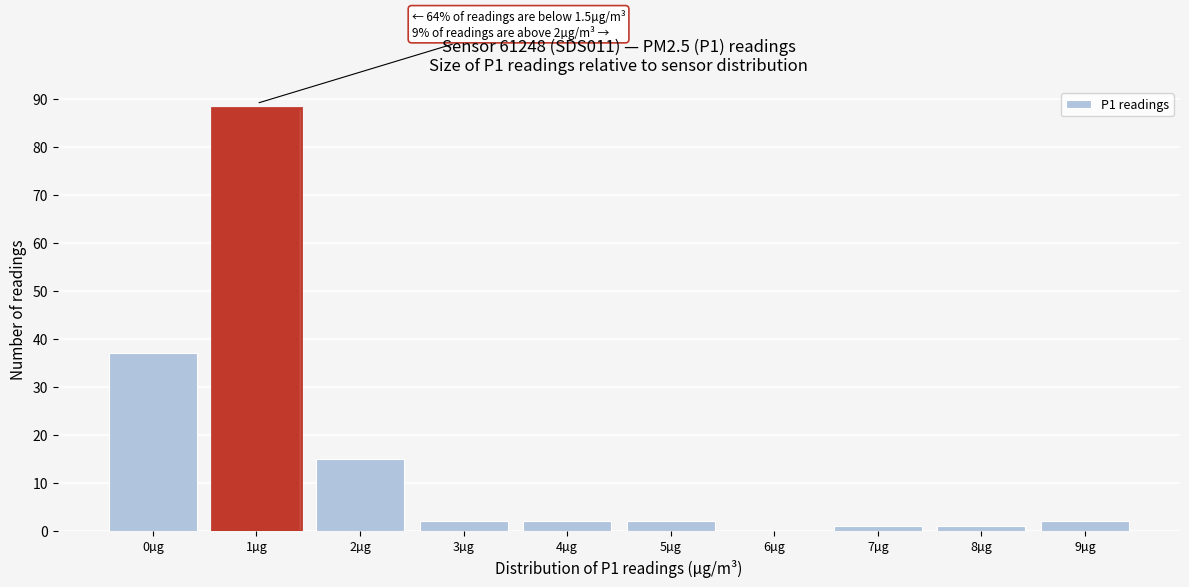

Reading left to right, list all the values displayed in this chart.

0µg=37	1µg=88	2µg=15	3µg=2	4µg=2	5µg=2	6µg=0	7µg=1	8µg=1	9µg=2